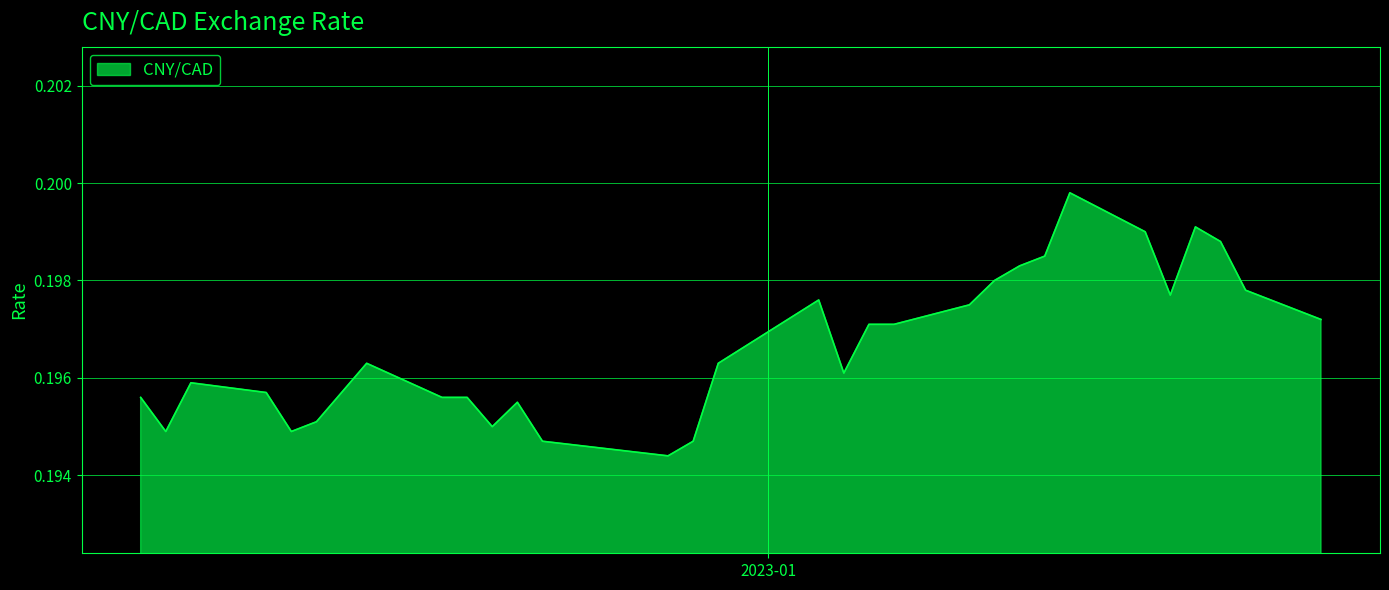

What is the maximum value shown in the chart?

0.2